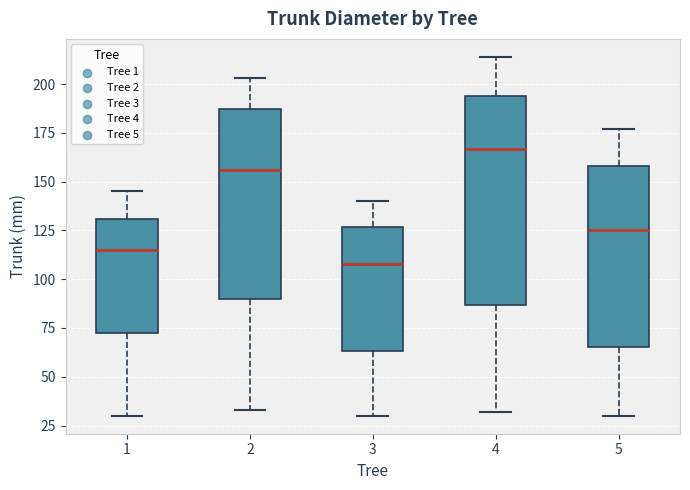

Which box's median line is the highest?

4